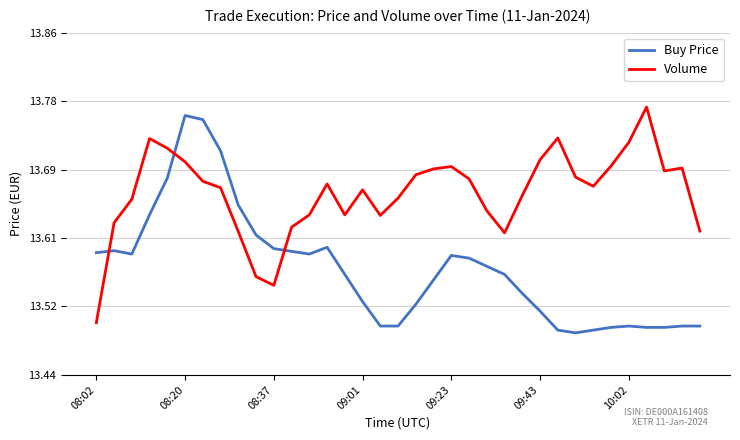

How many lines are shown in the chart?

2